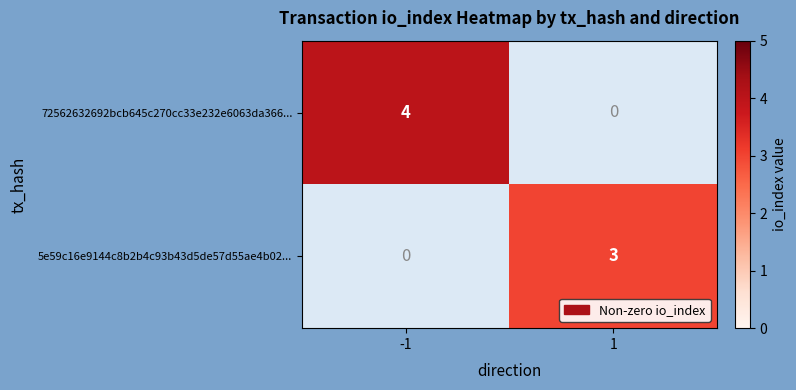

What is the maximum value shown in the chart?

4